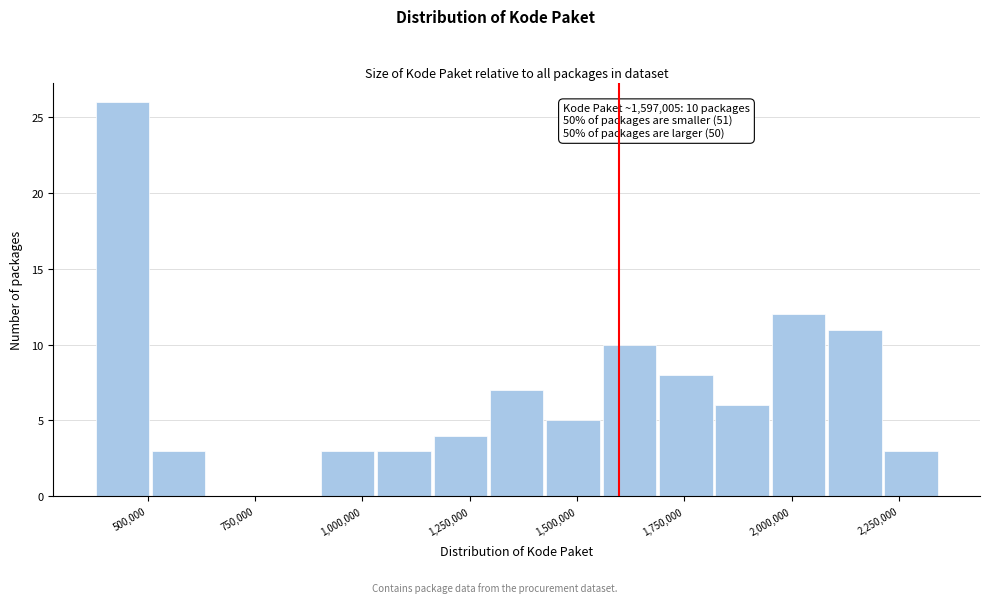

Read against the x-axis, roughly where is the centre of the tallest bar?

450000